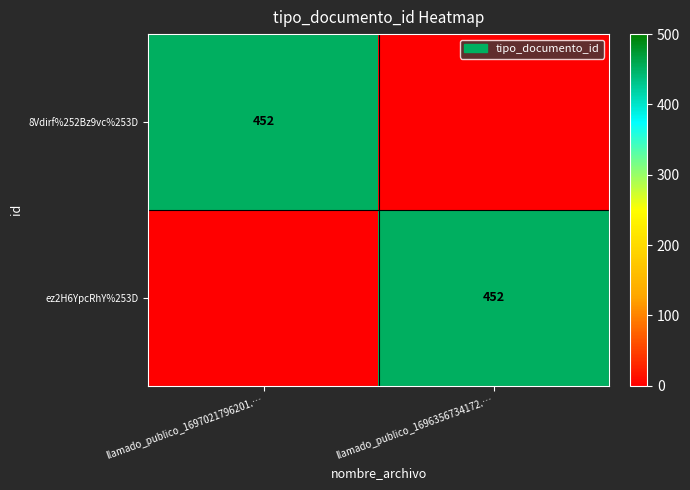

True or false: 8Vdirf%252Bz9vc%253D has a value of 452 at llamado_publico_1697021796201.….

True